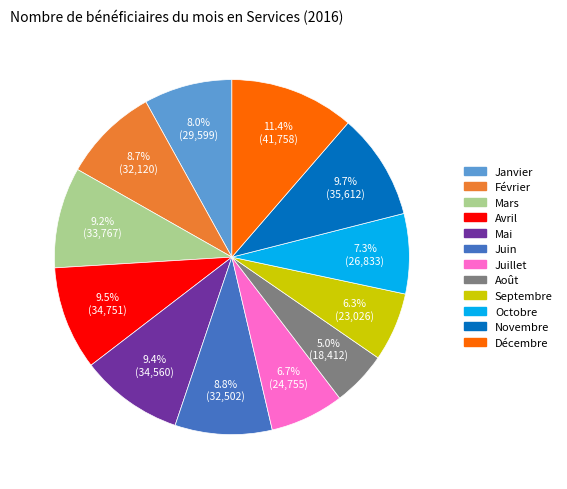

What is the smallest slice in the pie chart?

Août